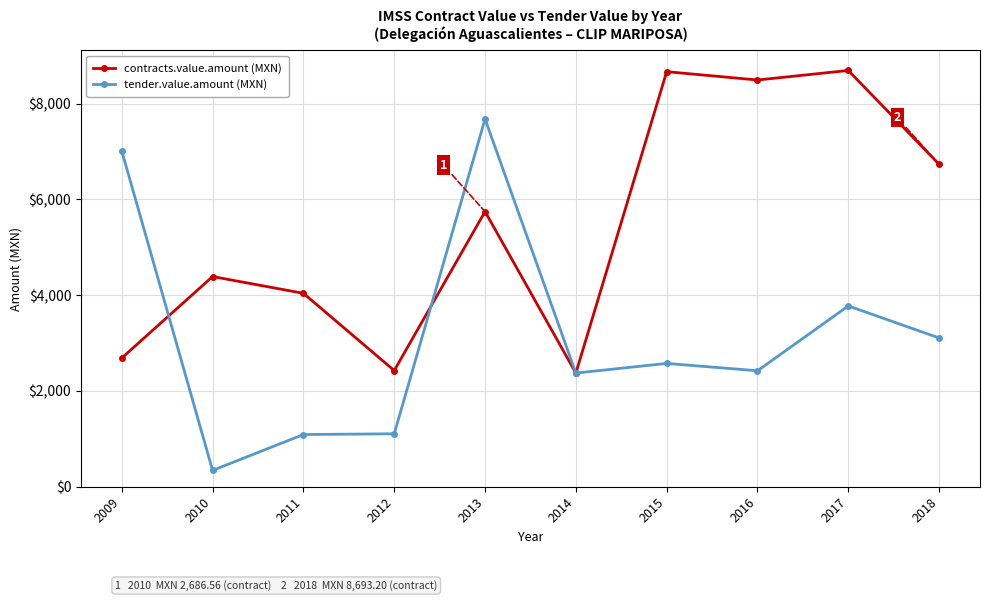

How many data points does each series have?

10